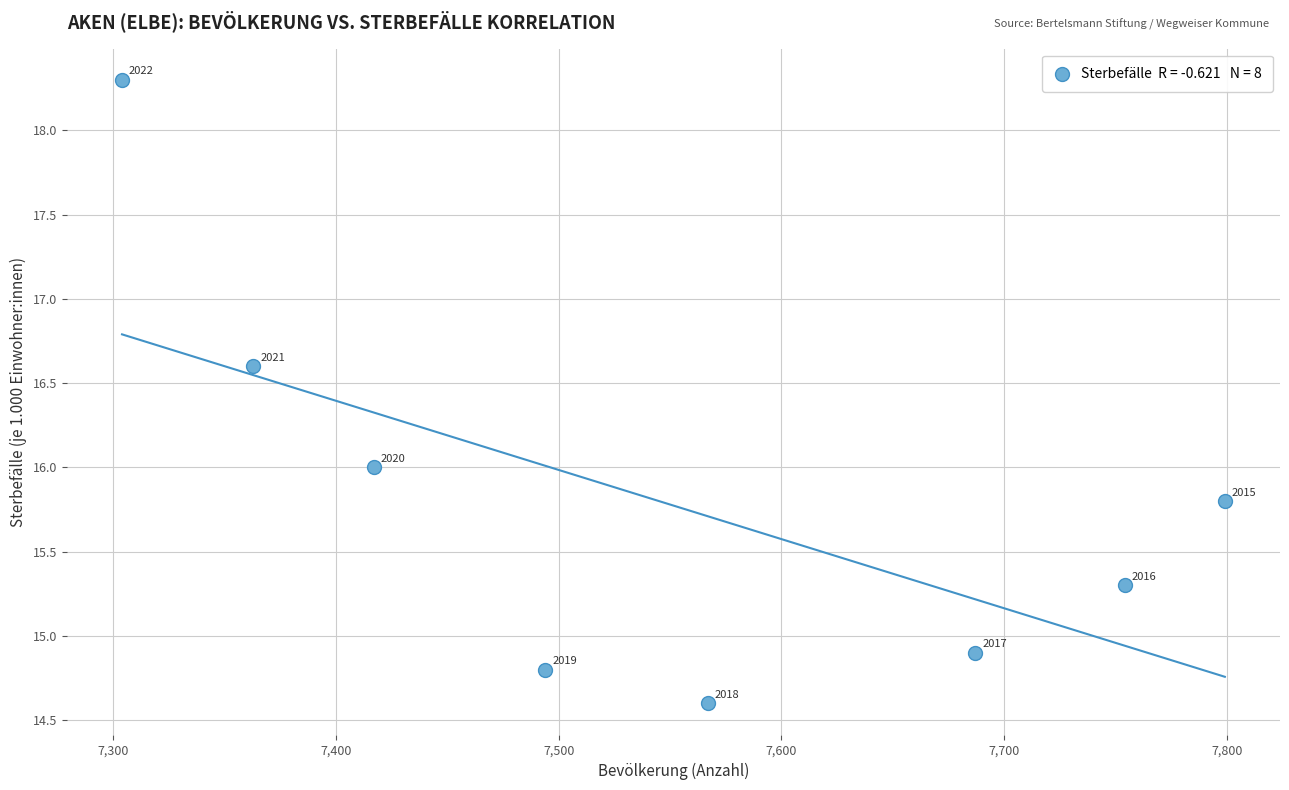

What is the range of X values (max minus min)?

495.0